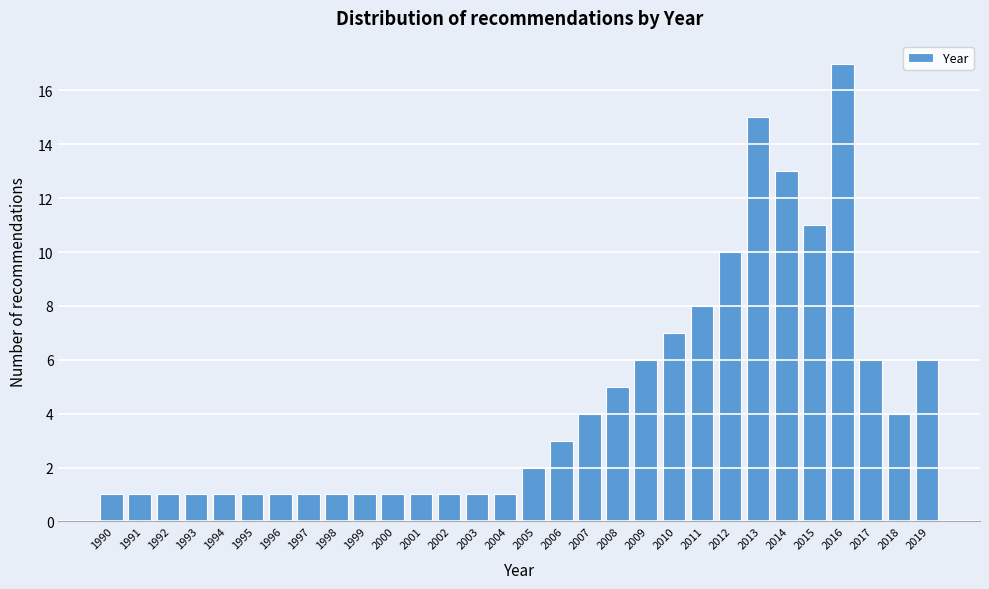

Reading left to right, what are all the values shown in this chart?

1990=1	1991=1	1992=1	1993=1	1994=1	1995=1	1996=1	1997=1	1998=1	1999=1	2000=1	2001=1	2002=1	2003=1	2004=1	2005=2	2006=3	2007=4	2008=5	2009=6	2010=7	2011=8	2012=10	2013=15	2014=13	2015=11	2016=17	2017=6	2018=4	2019=6